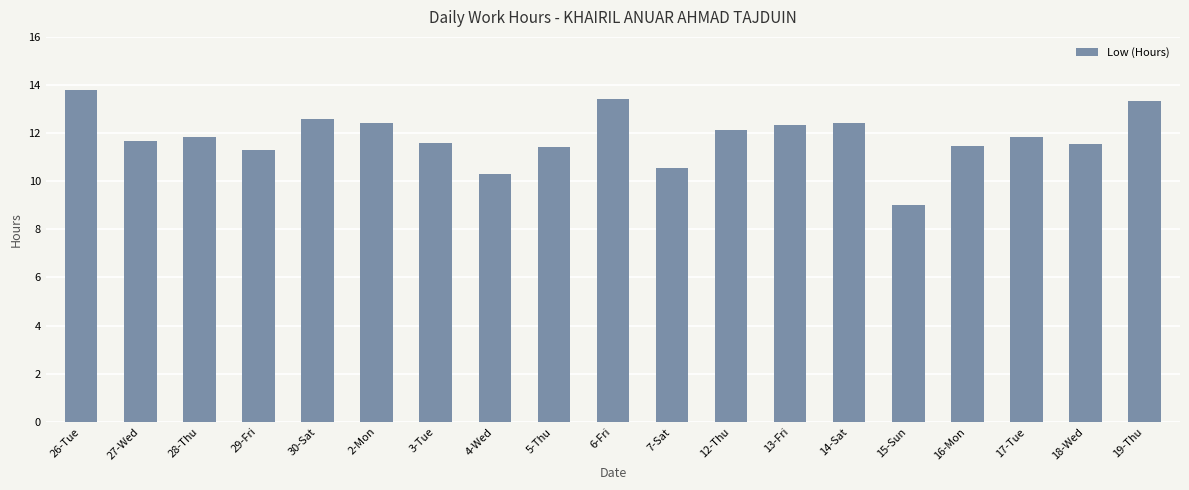

What is the label of the 19th bar from the left?

19-Thu